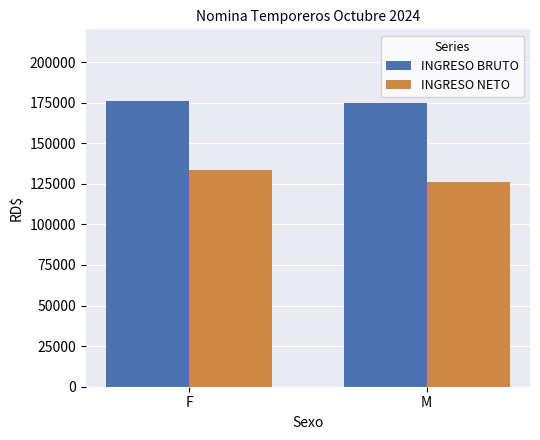

Reading left to right, transcribe all the data shown in this chart.

INGRESO BRUTO: F=176153.8	M=175000.0
INGRESO NETO: F=133640.6	M=126010.9